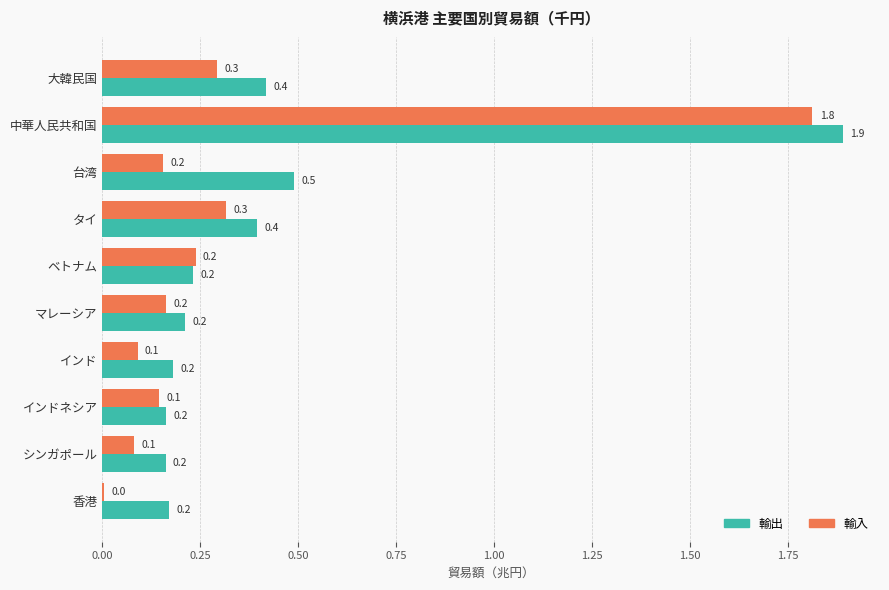

True or false: 輸入 has a value of 0.2 at 大韓民国.

False